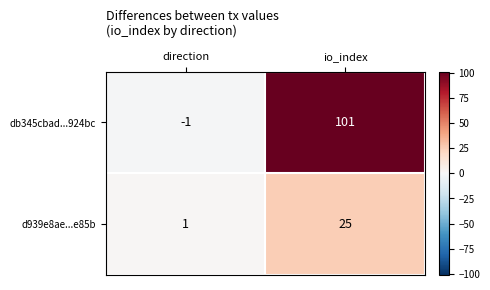

How many series are shown in this chart?

2